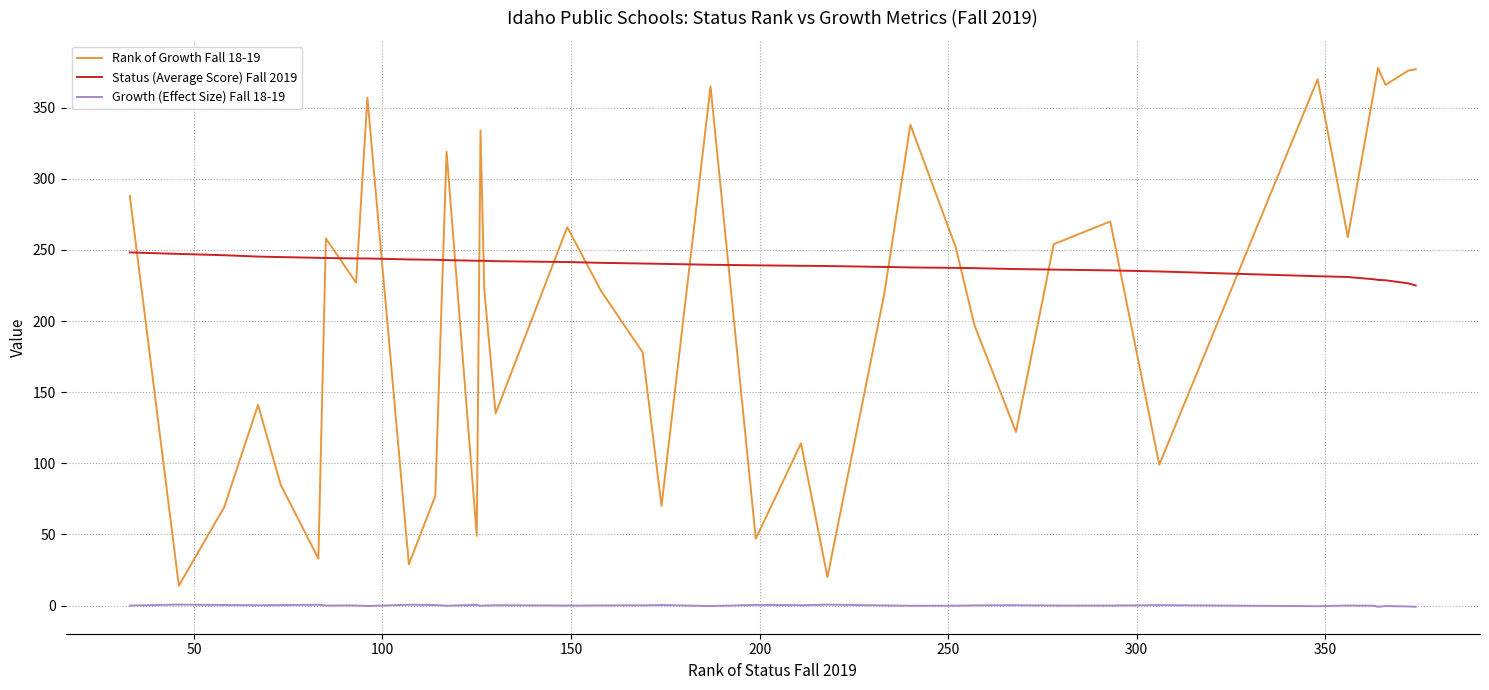

Which series has the widest spread of values?

Rank of Growth Fall 18-19